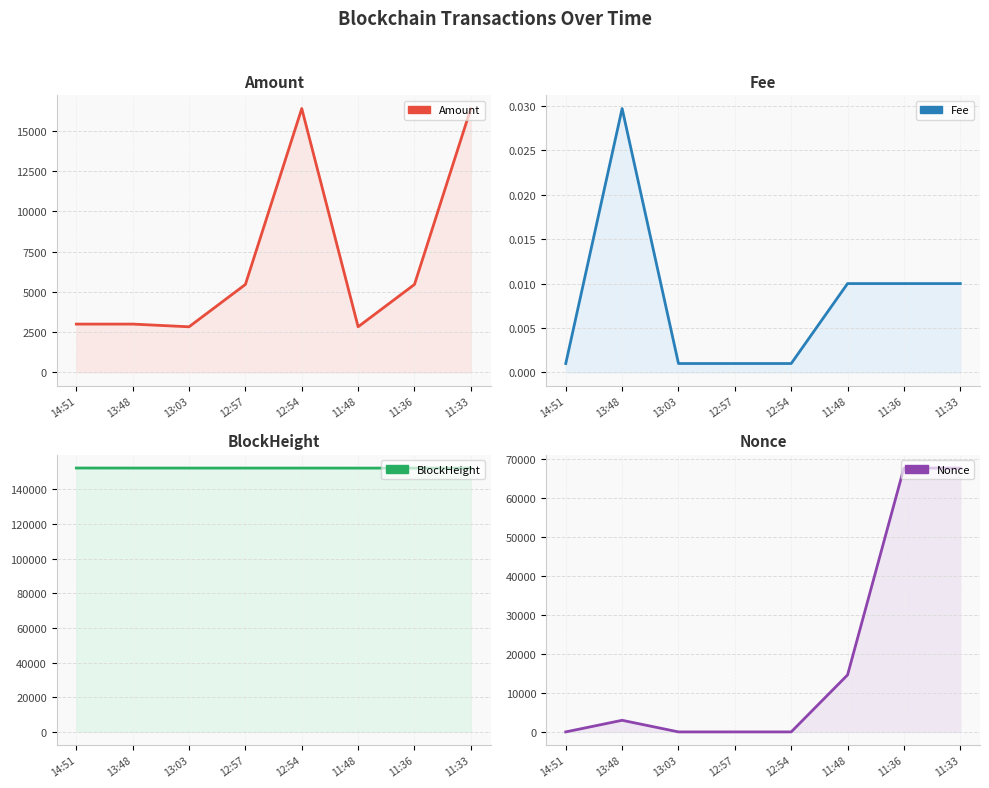

Between 13:03 and 11:36, which series saw the biggest shift?

Nonce